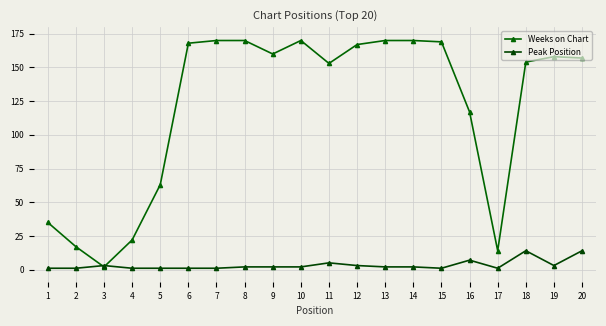

List the series in order of their peak value, highest first.

Weeks on Chart, Peak Position